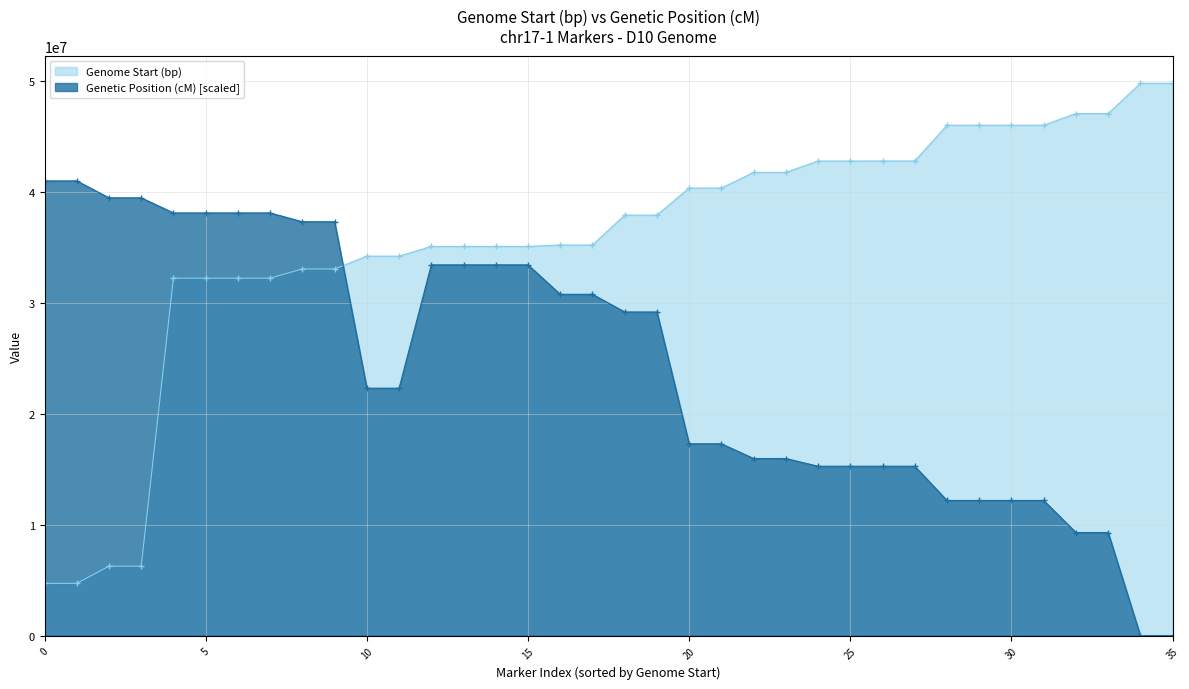

Count the number of data series in this chart.

2